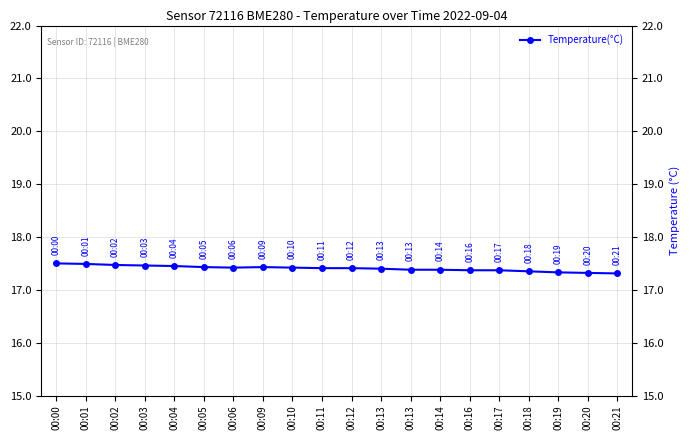

How many data points does each series have?

20